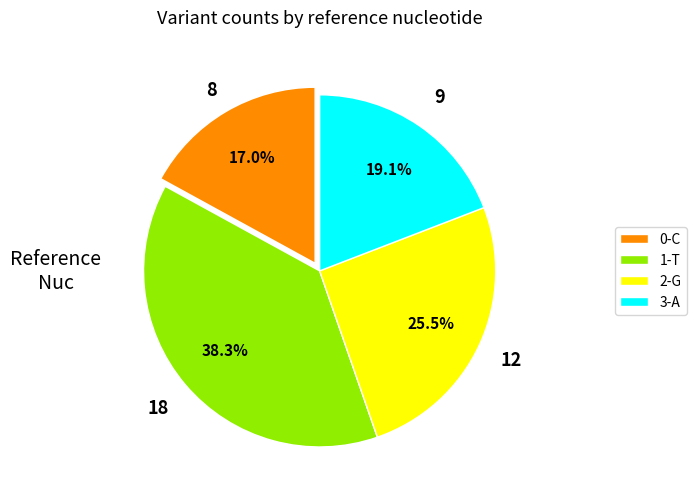

Rank the categories by value from lowest to highest.

0-C, 3-A, 2-G, 1-T